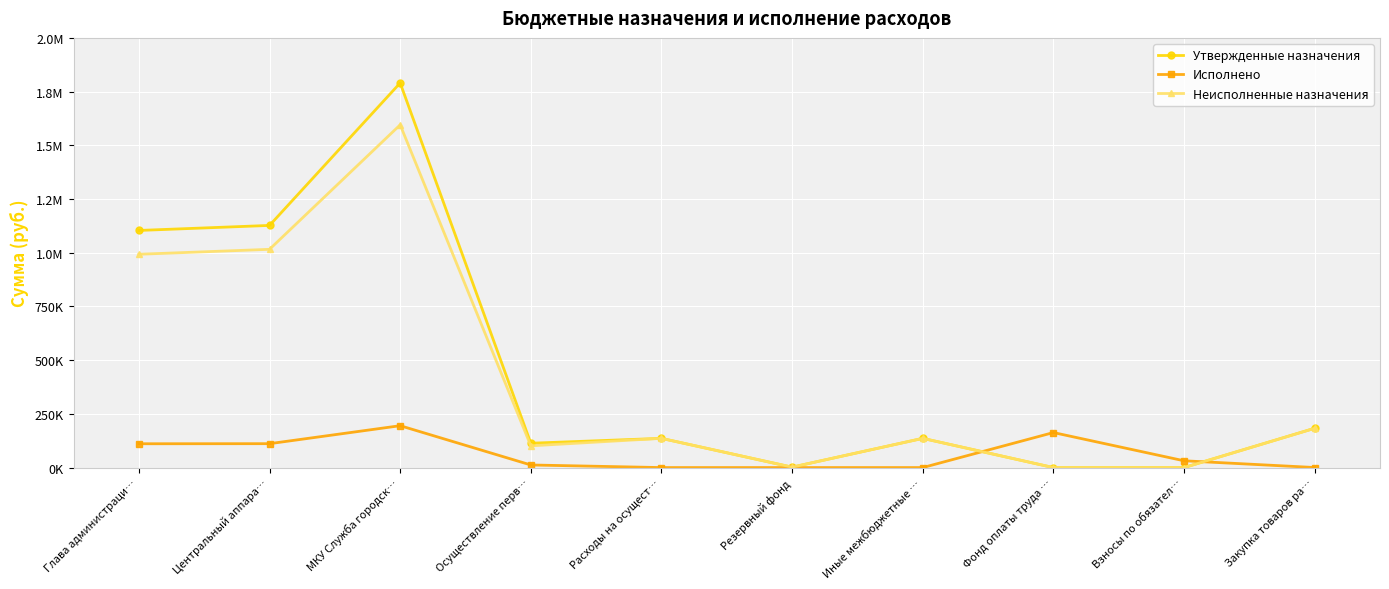

Reading left to right, extract all data points from this chart.

Утвержденные назначения: Глава администраци…=1103700.0	Центральный аппара…=1127100.0	МКУ Служба городск…=1790200.0	Осуществление перв…=113300.0	Расходы на осущест…=136000.0	Резервный фонд=2000.0	Иные межбюджетные …=136000.0	Фонд оплаты труда …=0.0	Взносы по обязател…=0.0	Закупка товаров ра…=183000.0
Исполнено: Глава администраци…=110858.3	Центральный аппара…=111217.5	МКУ Служба городск…=194910.2	Осуществление перв…=12132.7	Расходы на осущест…=0.0	Резервный фонд=0.0	Иные межбюджетные …=0.0	Фонд оплаты труда …=163018.1	Взносы по обязател…=31611.4	Закупка товаров ра…=280.7
Неисполненные назначения: Глава администраци…=992841.7	Центральный аппара…=1015882.5	МКУ Служба городск…=1595289.8	Осуществление перв…=101167.3	Расходы на осущест…=136000.0	Резервный фонд=2000.0	Иные межбюджетные …=136000.0	Фонд оплаты труда …=0.0	Взносы по обязател…=0.0	Закупка товаров ра…=182719.3